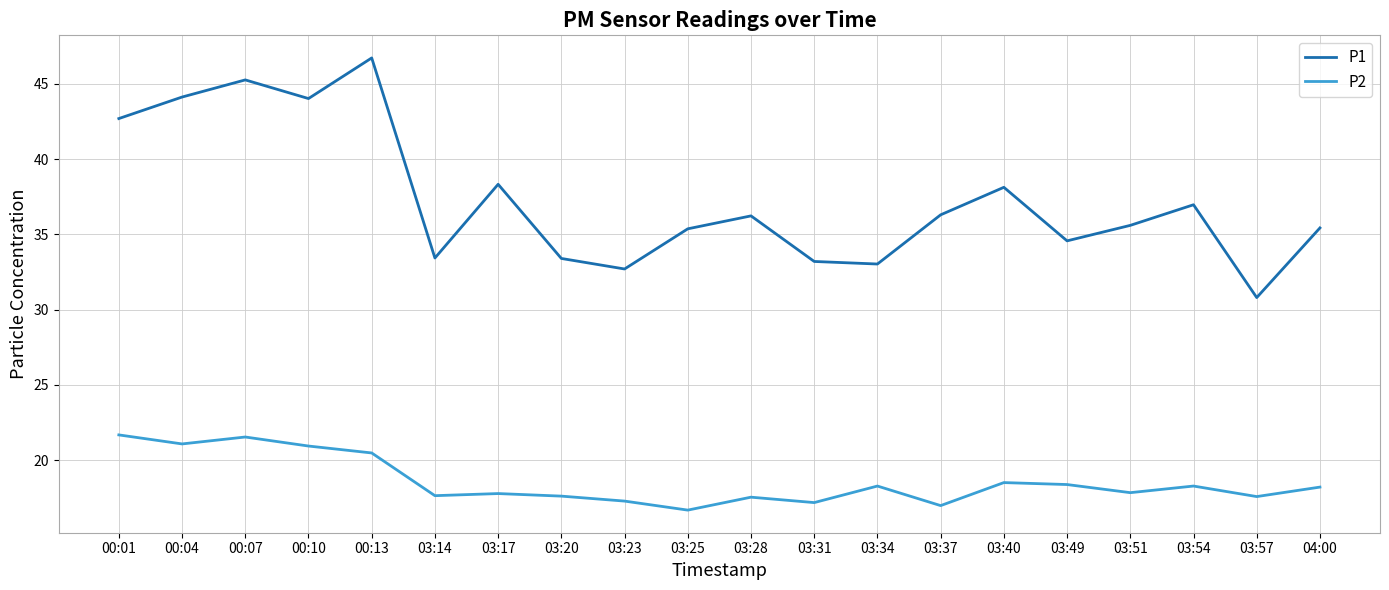

True or false: P1 and P2 intersect in this chart.

False